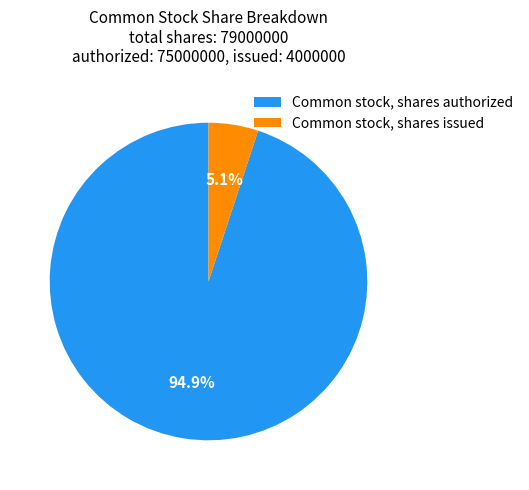

What is the smallest slice in the pie chart?

Common stock, shares issued